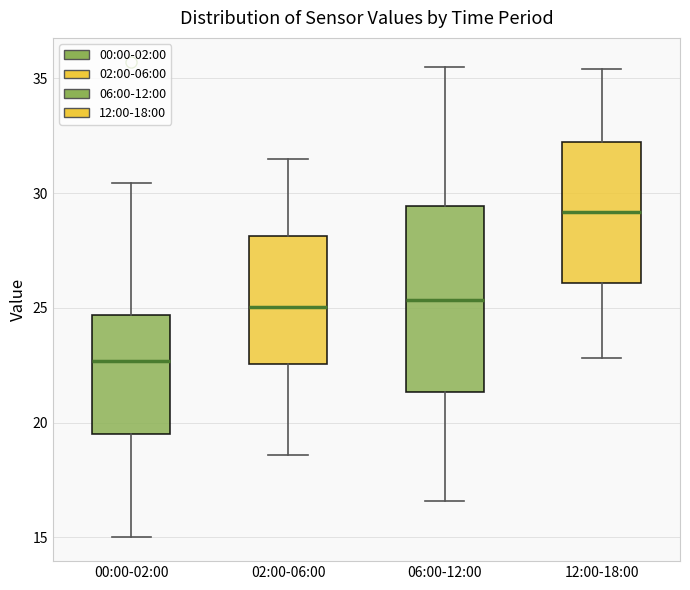

Where is the lower edge of the box for 06:00-12:00 on the y-axis? The values are not printed on the chart, so give them approximately, as read against the axis.

21.5